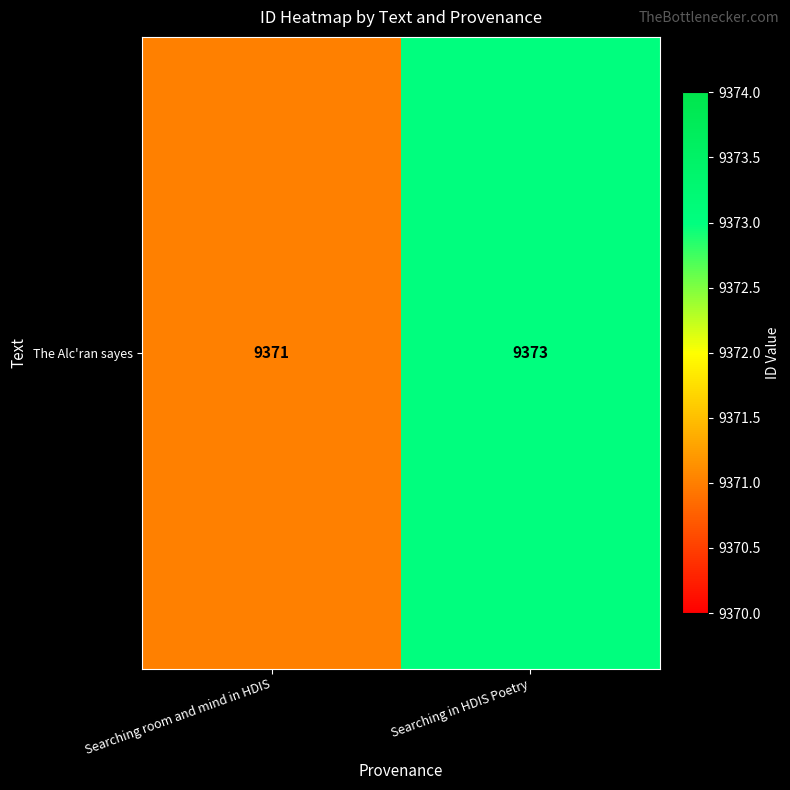

The chart shows a value of 9371 at Searching room and mind in HDIS. True or false?

True